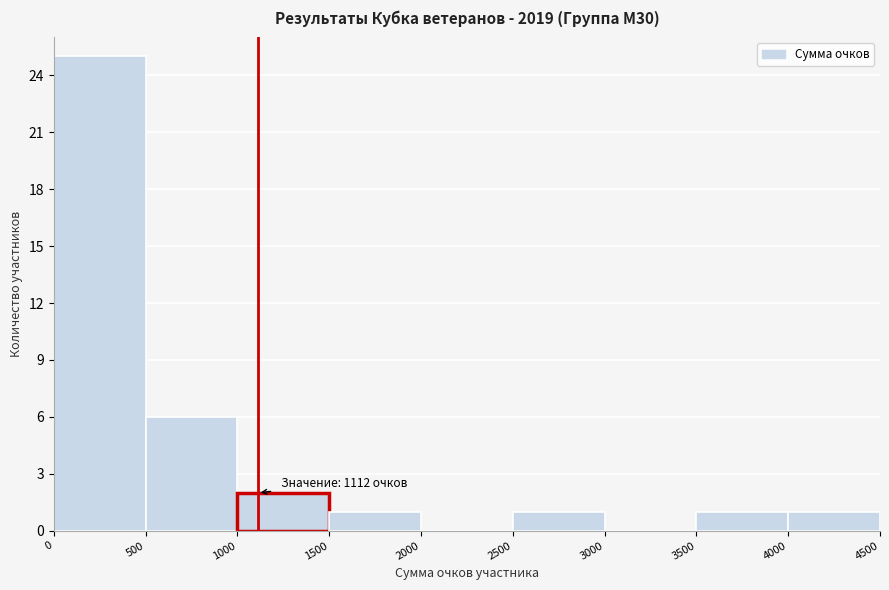

Over which range of the x-axis is the bar tallest?

0 to 500